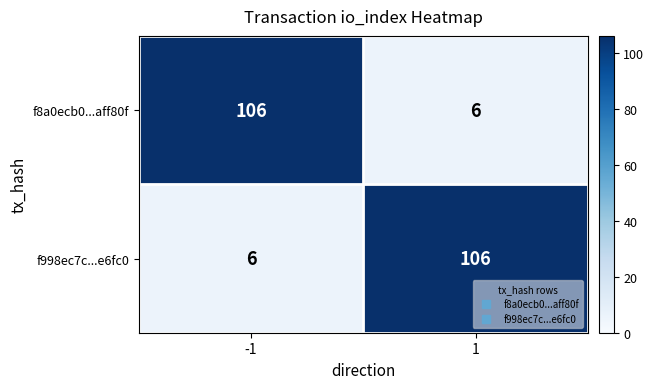

At -1, list the series in order from largest to smallest.

f8a0ecb0...aff80f, f998ec7c...e6fc0